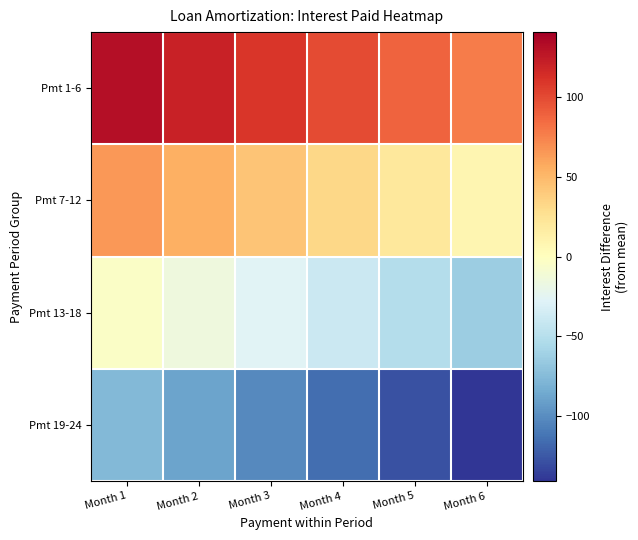

Which series has the largest total across all categories?

Pmt 1-6